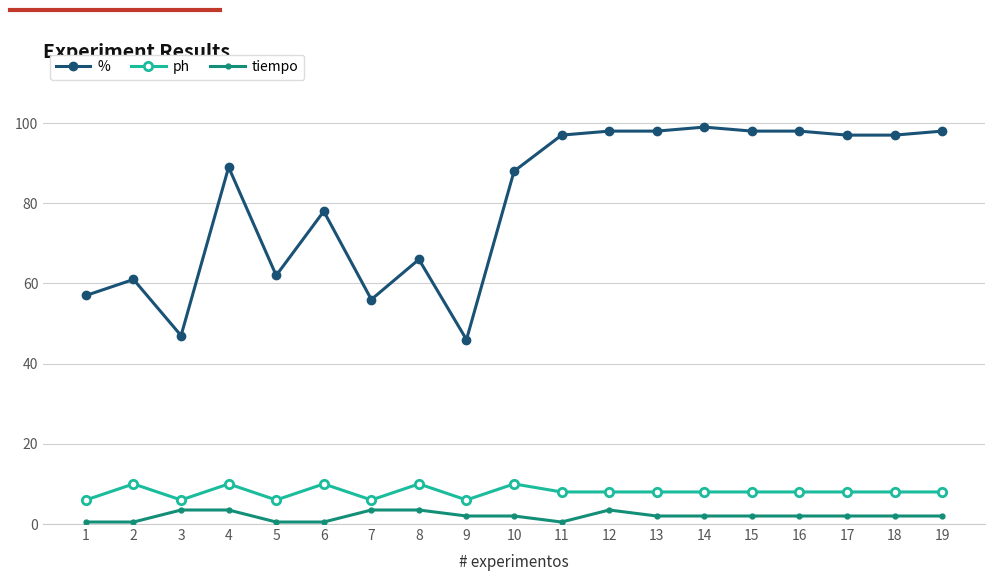

How many data points in % are less than 89?

9